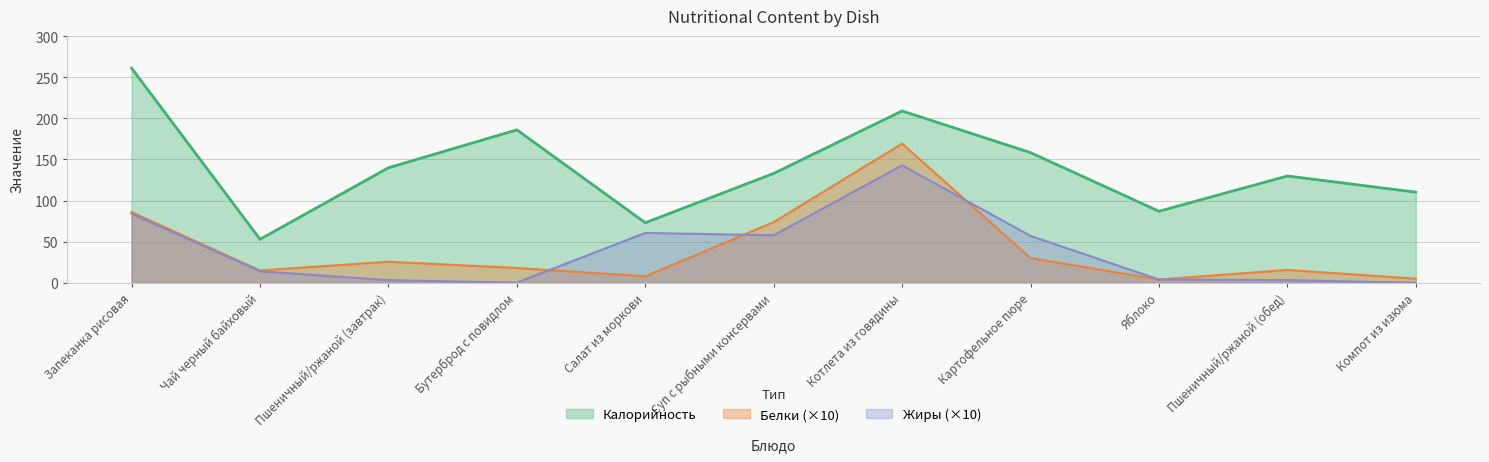

List the labels in order of Калорийность value, largest first.

Запеканка рисовая, Котлета из говядины, Бутерброд с повидлом, Картофельное пюре, Пшеничный/ржаной (завтрак), Суп с рыбными консервами, Пшеничный/ржаной (обед), Компот из изюма, Яблоко, Салат из моркови, Чай черный байховый